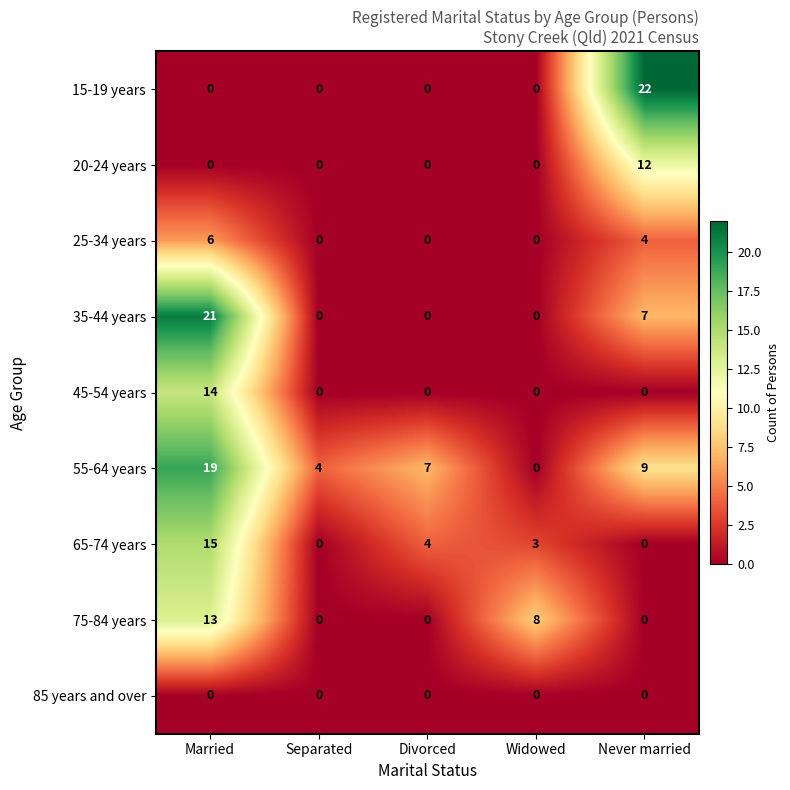

What is the difference between the highest and lowest values at Never married?

22